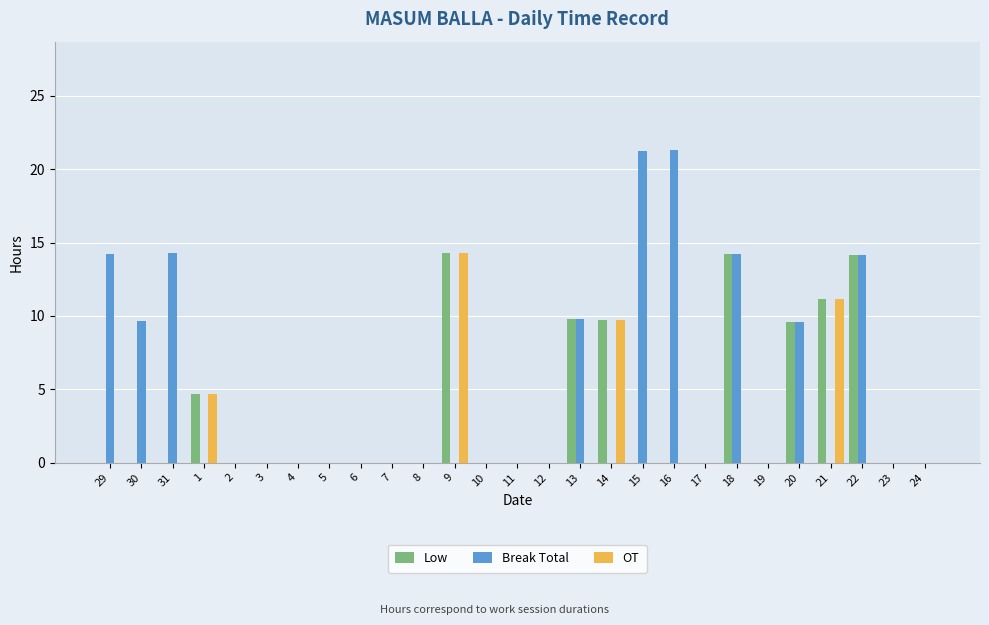

What is the maximum value shown in the chart?

21.3